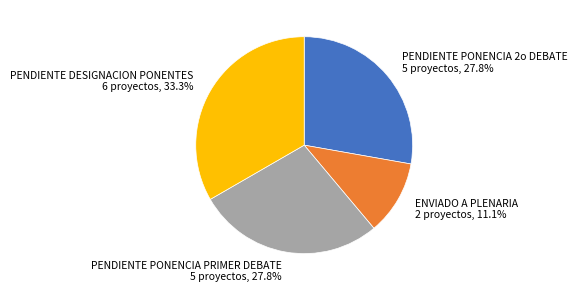

To the nearest percent, what is the combined percentage of PENDIENTE PONENCIA PRIMER DEBATE and ENVIADO A PLENARIA?

39%